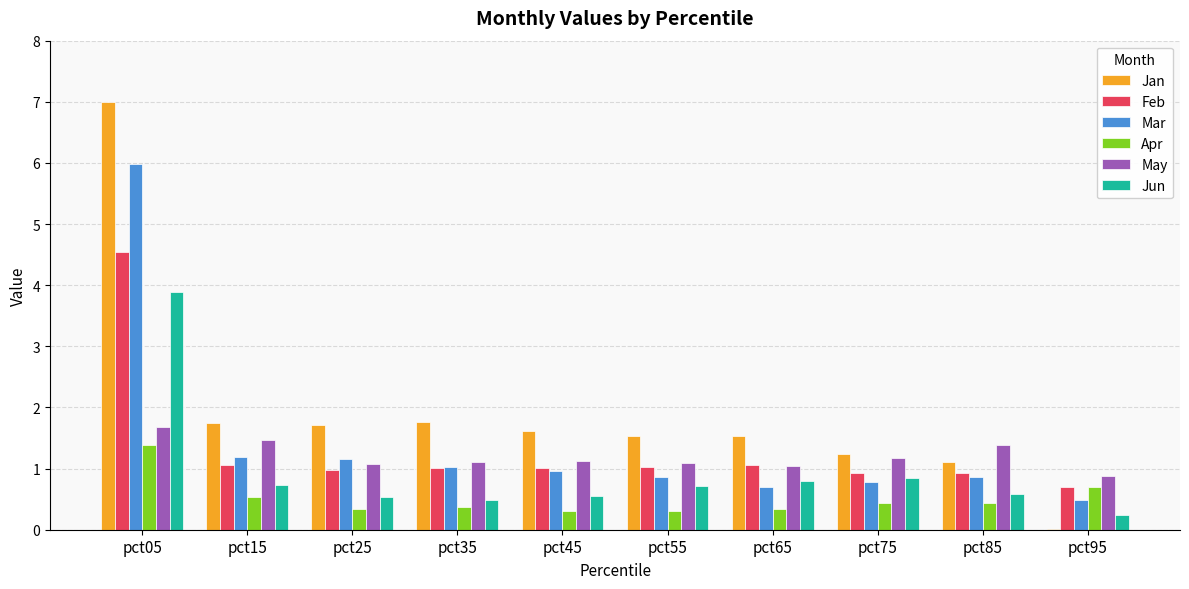

Which series changed the most between pct05 and pct15?

Jan